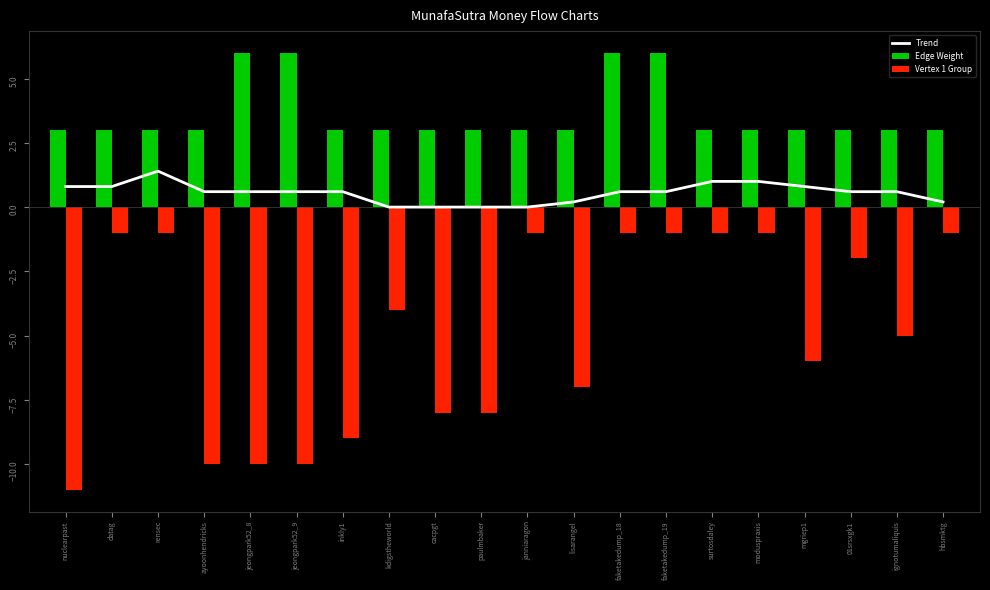

Rank the series by their maximum value, from lowest to highest.

Vertex 1 Group, Trend, Edge Weight